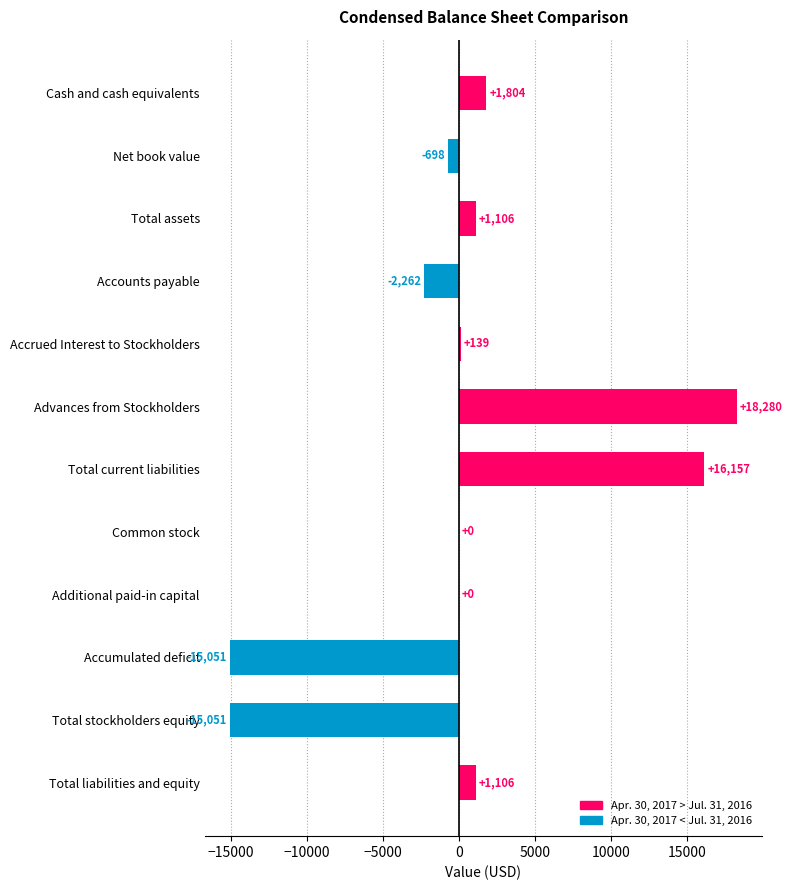

Is it true that the value at Accounts payable is -710?

False